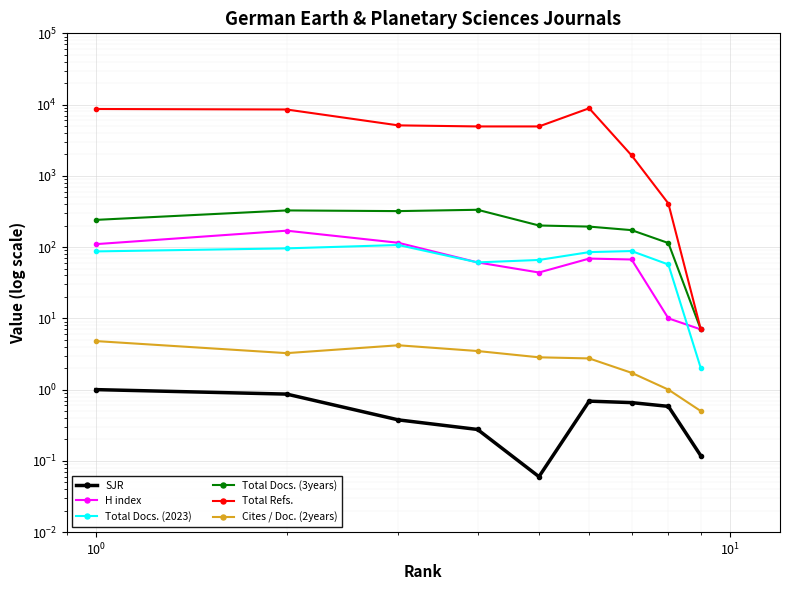

How many categories are shown in the chart?

9